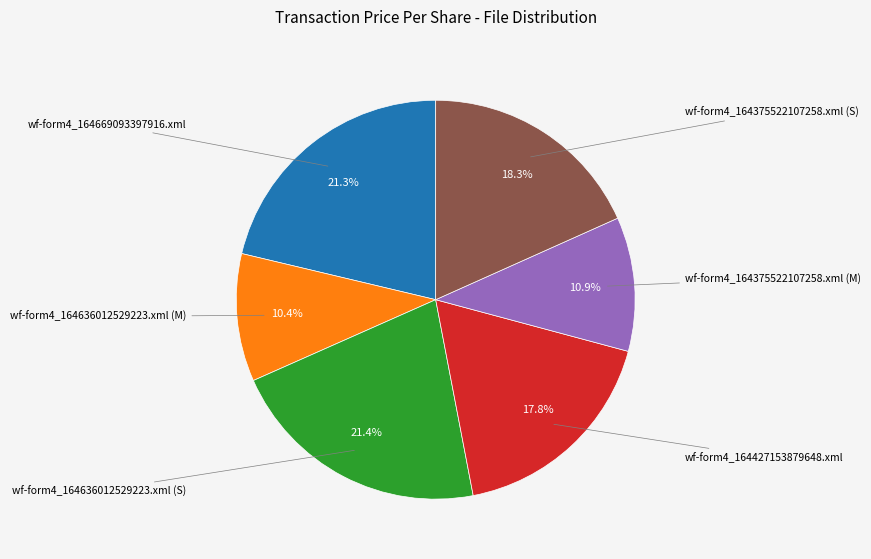

Is it true that wf-form4_164375522107258.xml (M) is 1% of the pie?

False